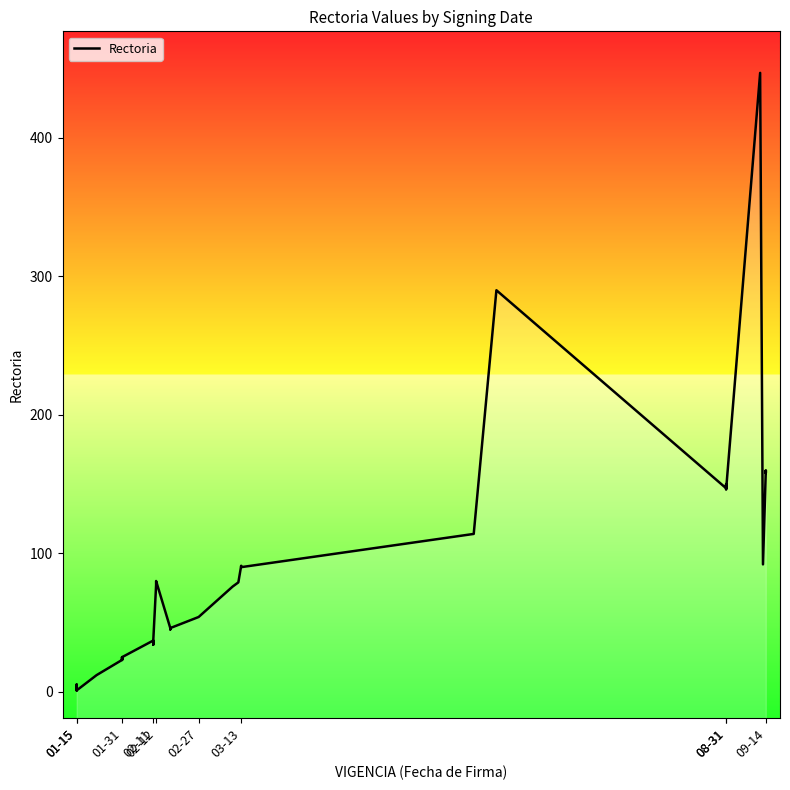

What is the difference between the maximum and minimum values?

446